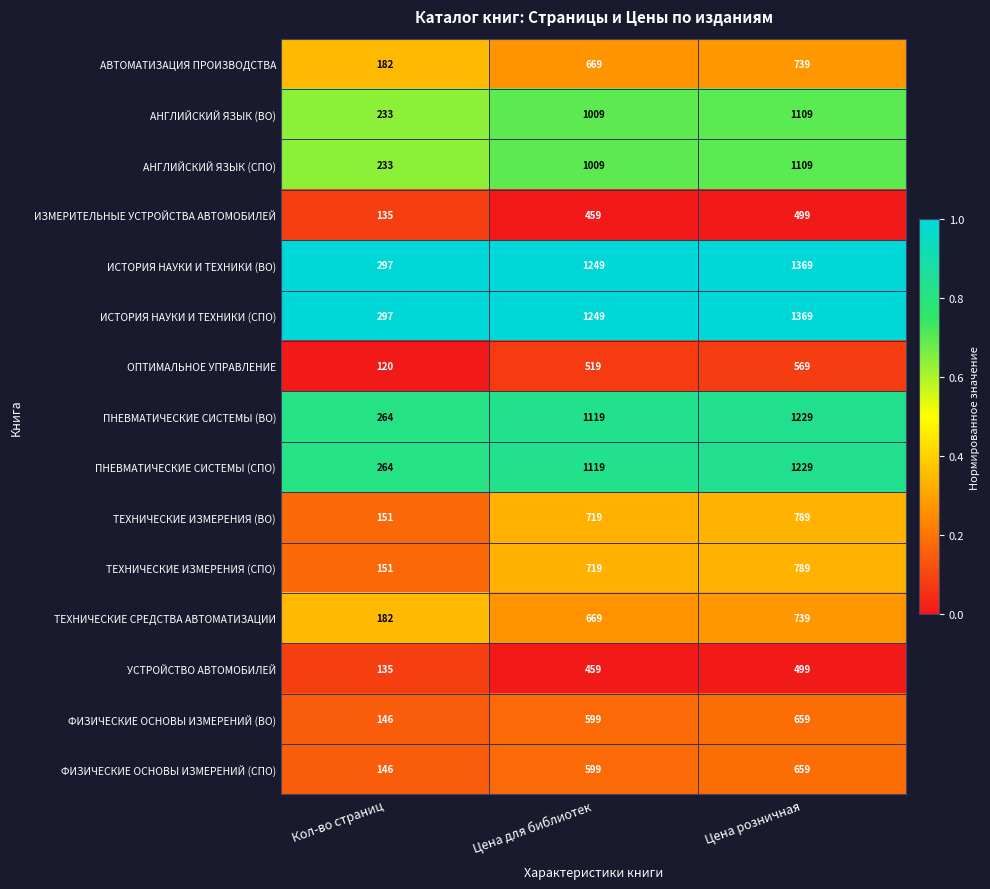

What is the spread (max minus min) of values at Кол-во страниц?

177